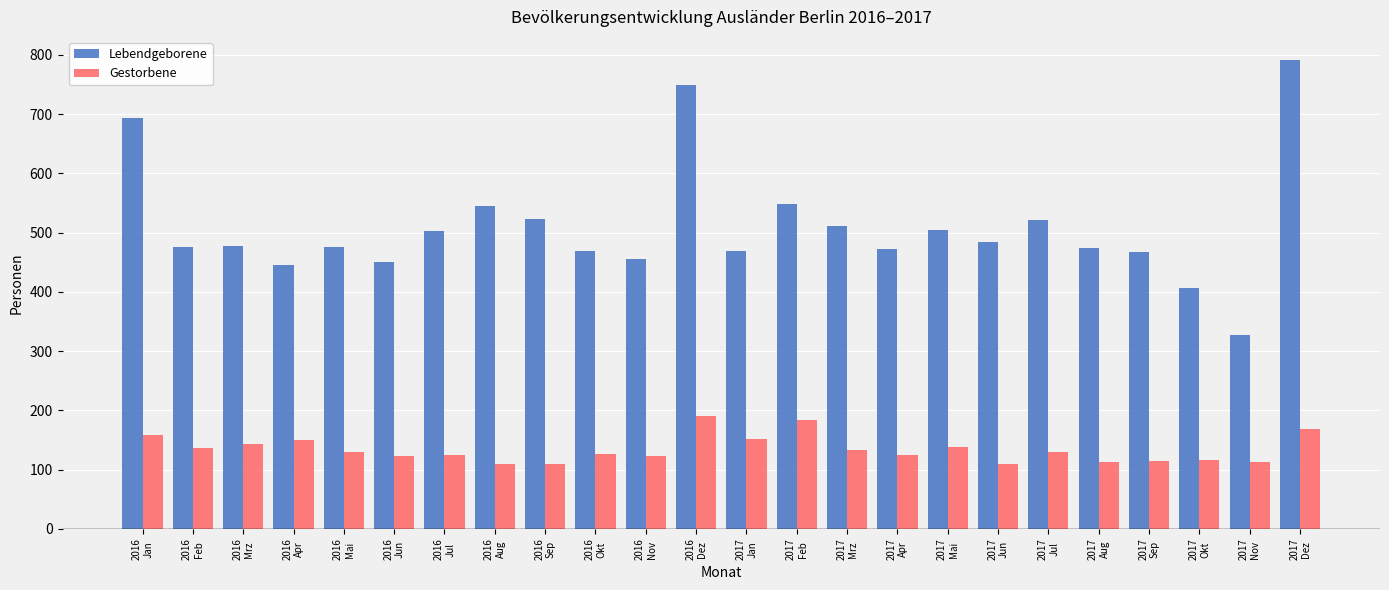

What is the sum of all Gestorbene values?

3219